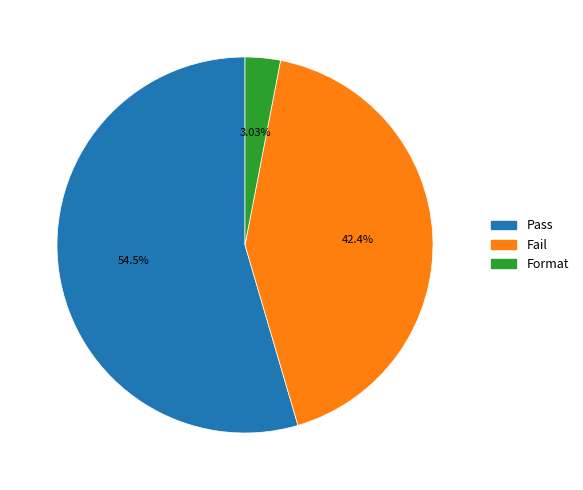

Does any single category account for the majority?

Yes